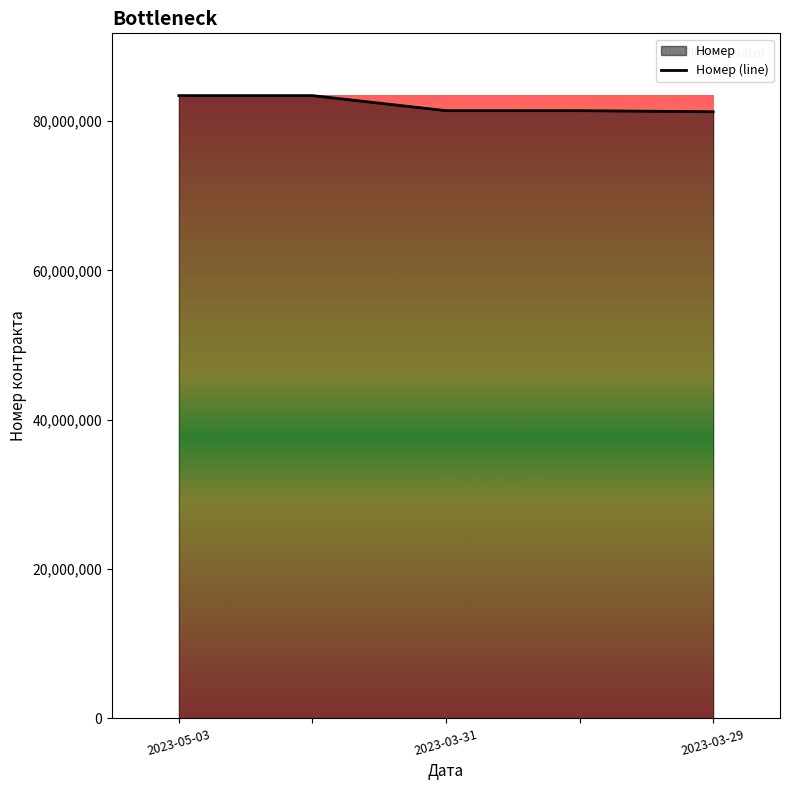

Which has a higher value, 2023-03-29 or 2023-05-03?

2023-05-03